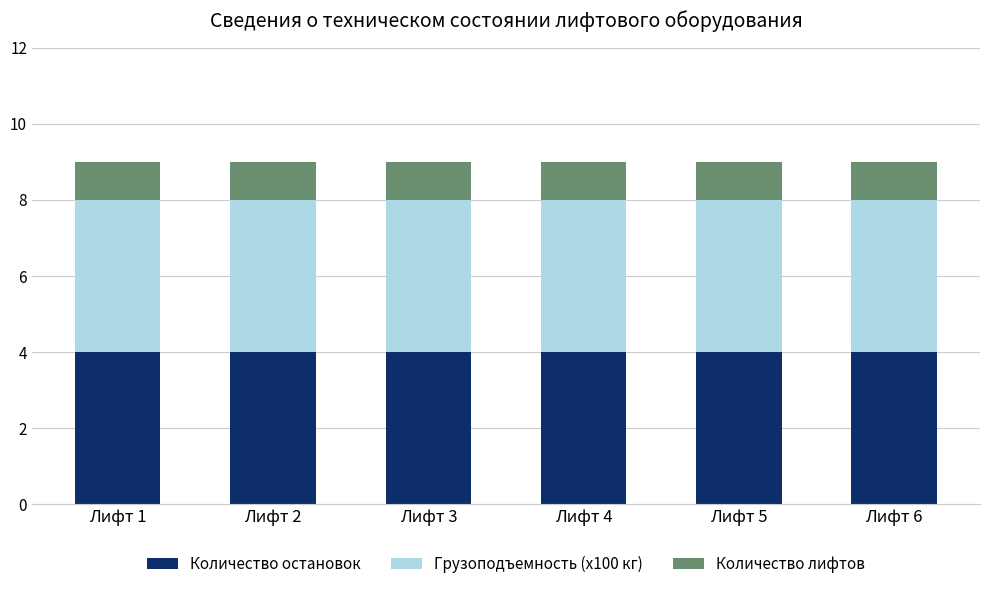

What is the total value across all series at Лифт 2?

9